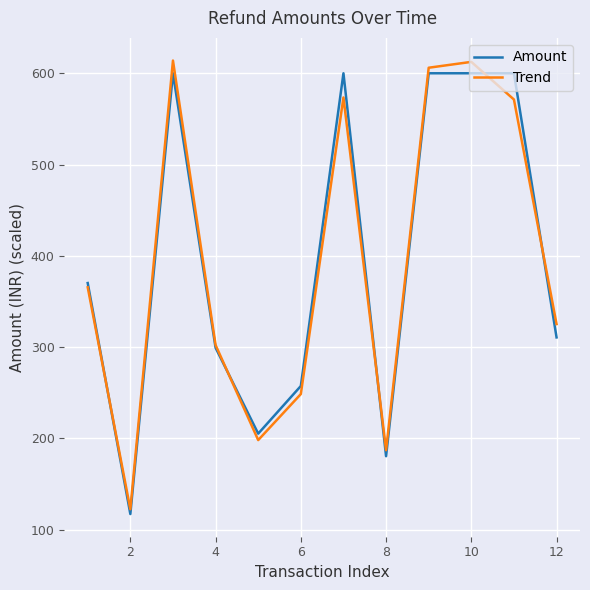

What is the greatest value displayed?

613.9